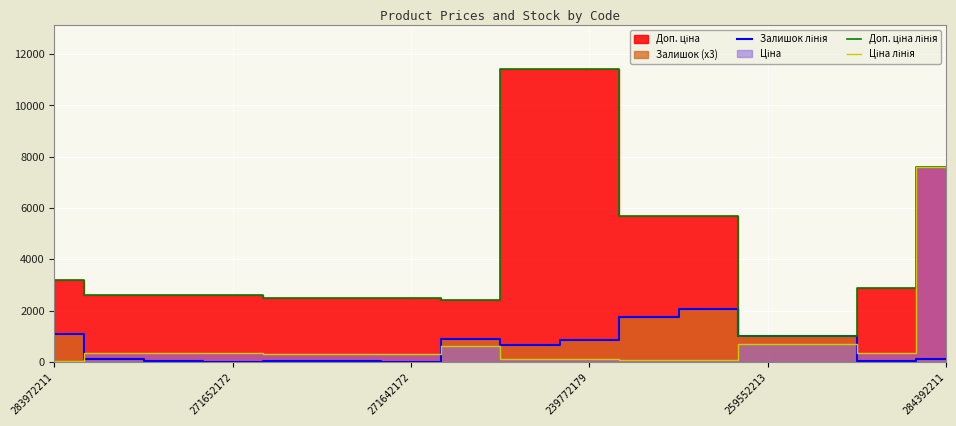

What is the difference between the maximum and minimum values in the Ціна лінія series?

7564.5